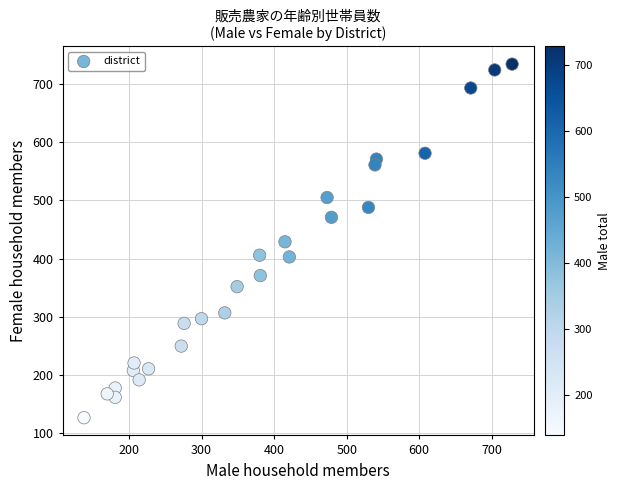

What is the range of X values (max minus min)?

590